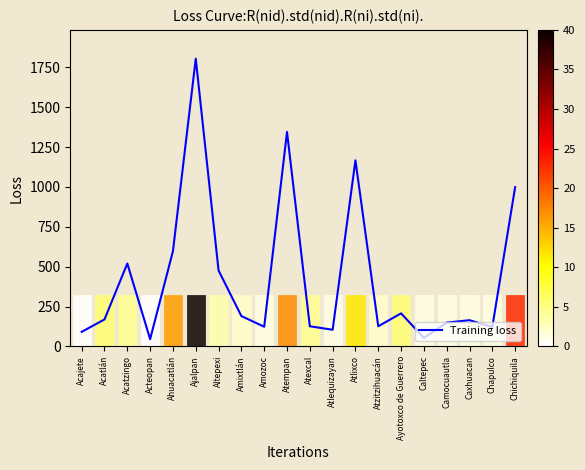

Between Chapulco and Chichiquila, which is larger?

Chichiquila